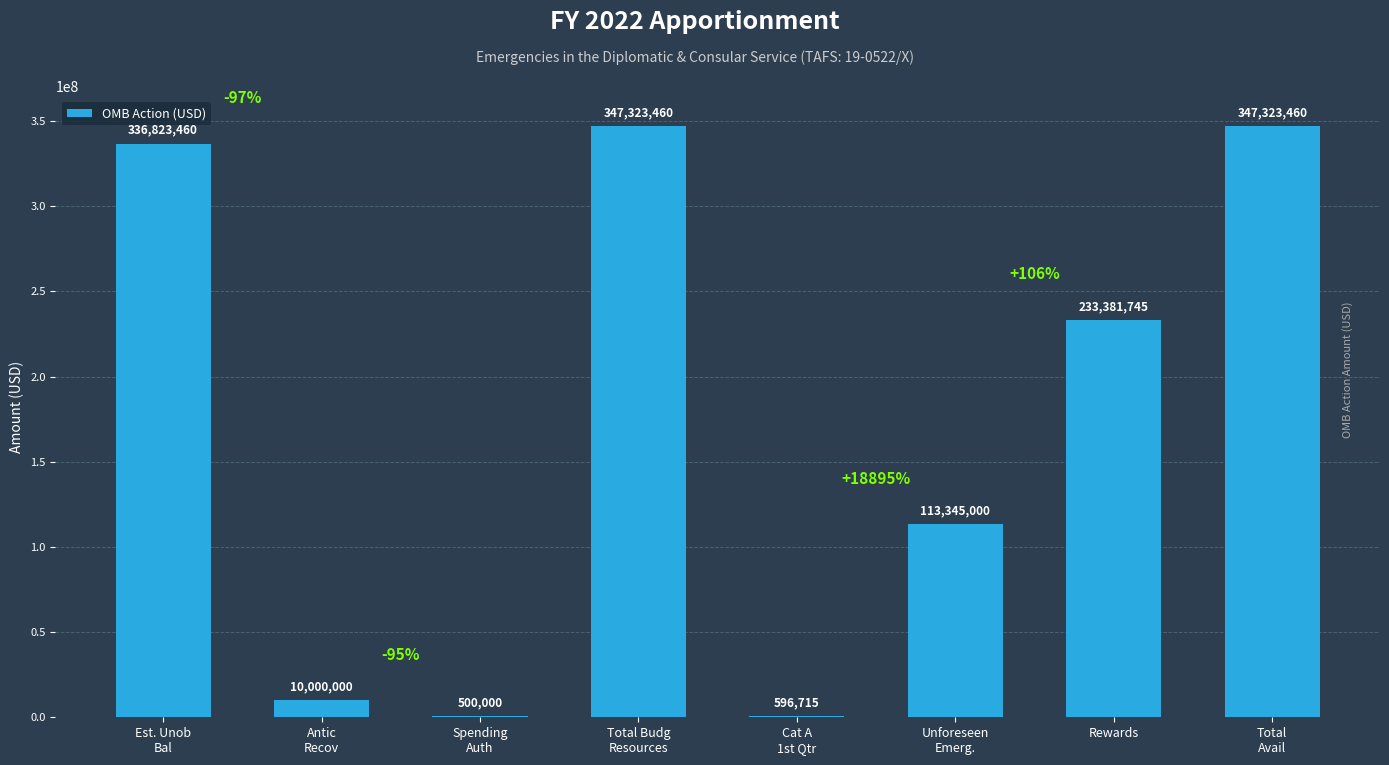

At which label is the value closest to 173911730?

Rewards